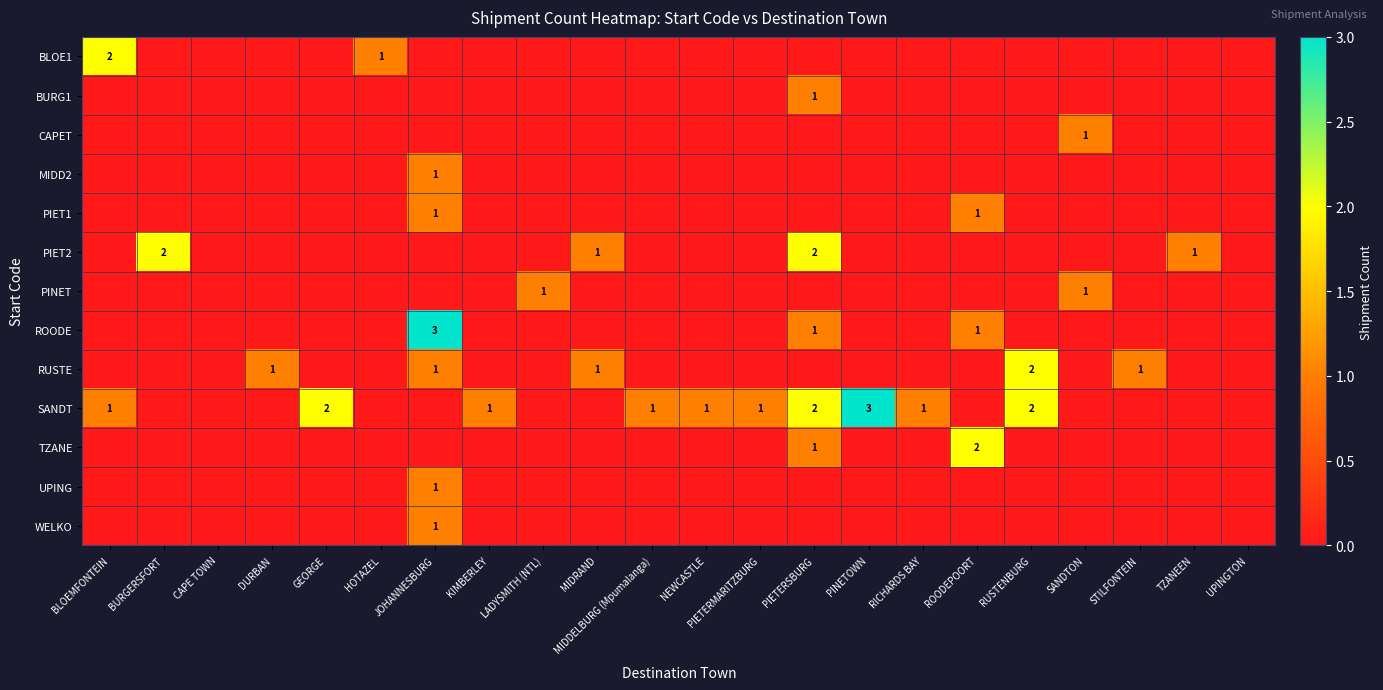

The PIET1 series shows 0 at ROODEPOORT. True or false?

False